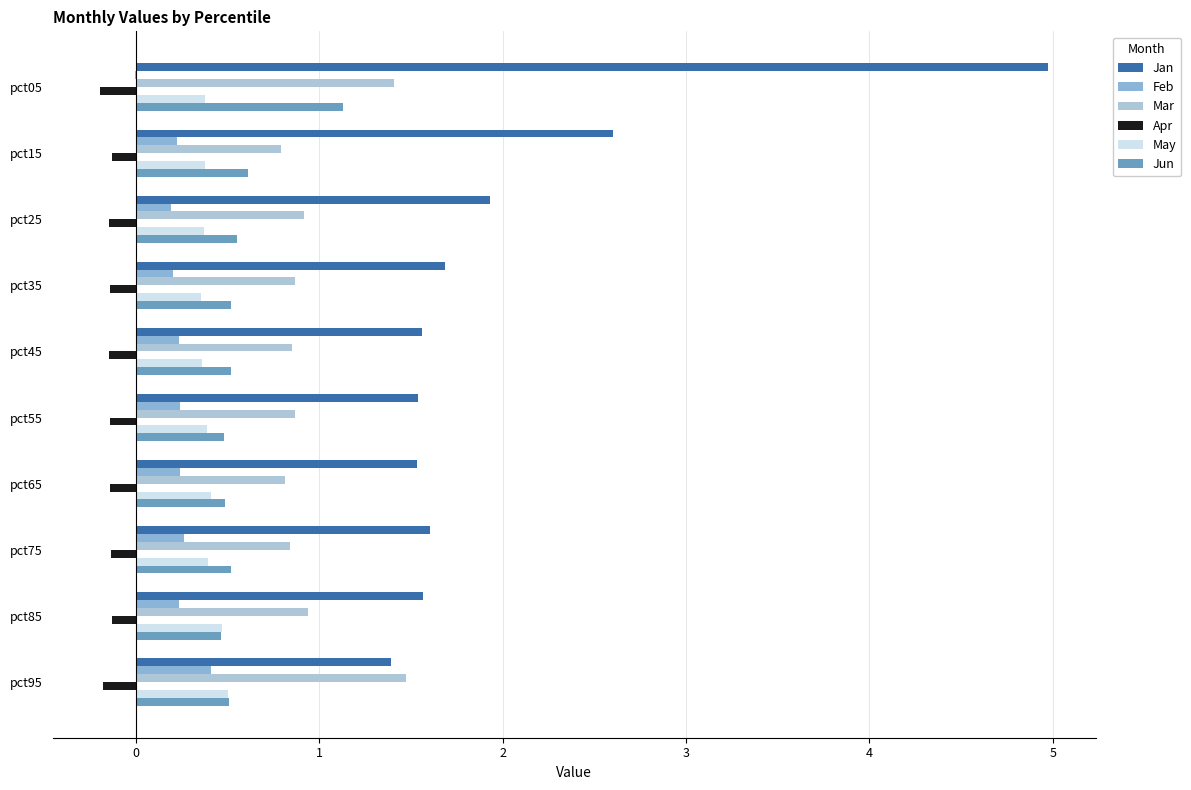

What is the sum of all May values?

4.0